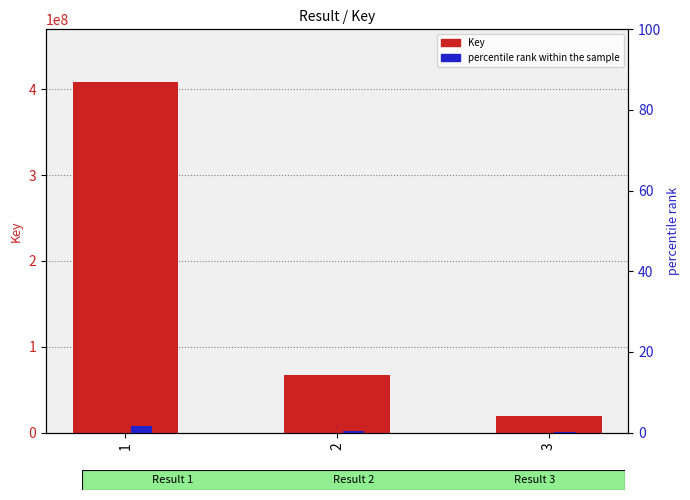

Reading left to right, extract all data points from this chart.

Key: 408456765.0	66469776.0	19199158.0
percentile rank within the sample: 8169135.3	1329395.5	383983.2